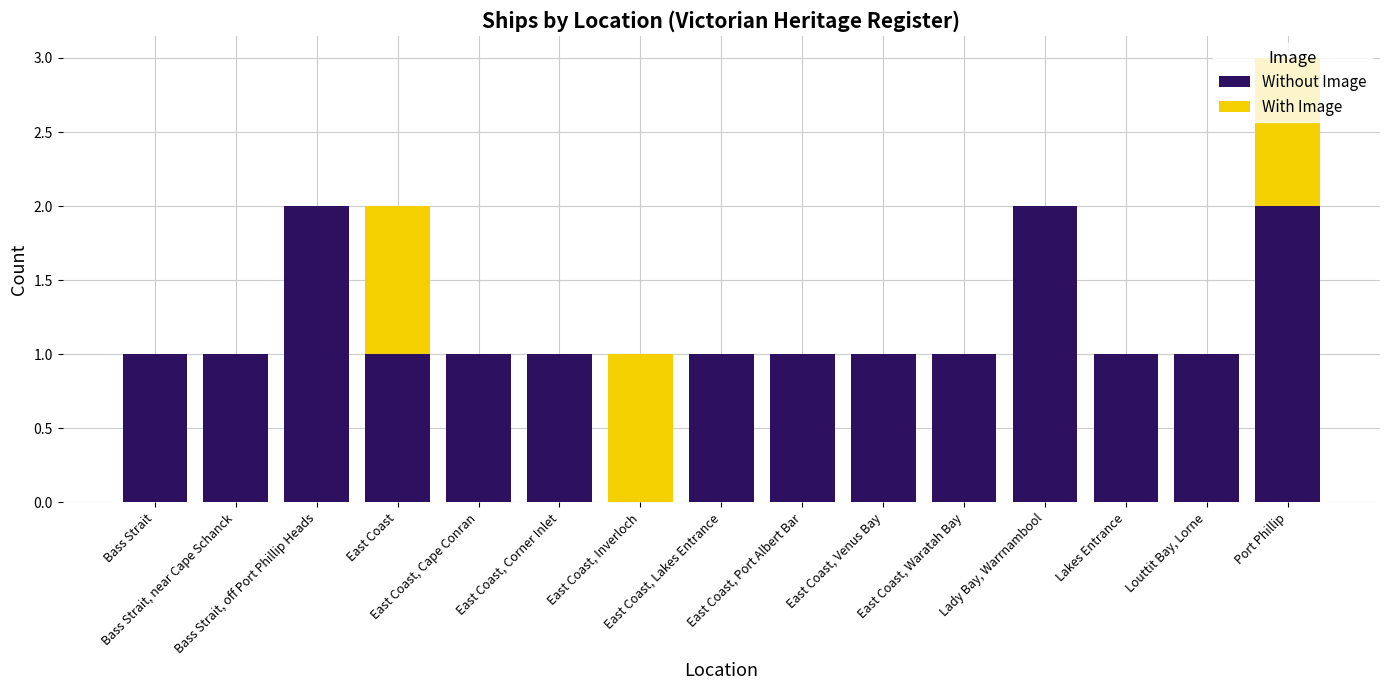

What is the sum of all Without Image values?

17